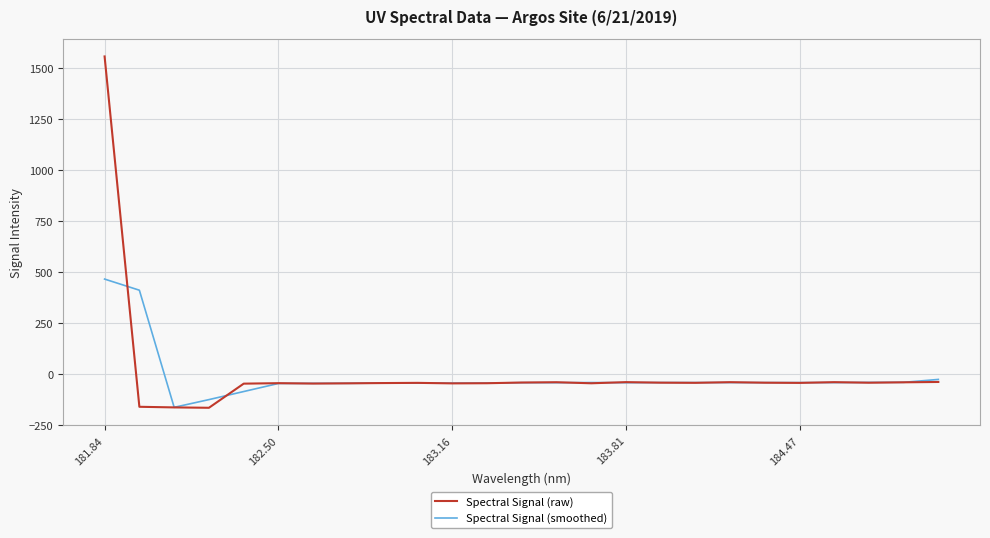

How many positive values does the Spectral Signal (raw) series have?

1